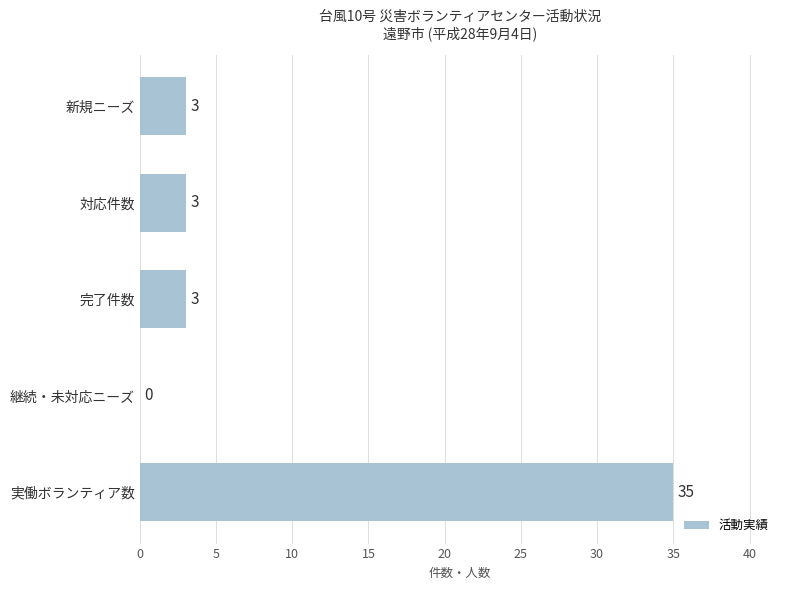

What value does the data have at 新規ニーズ?

3